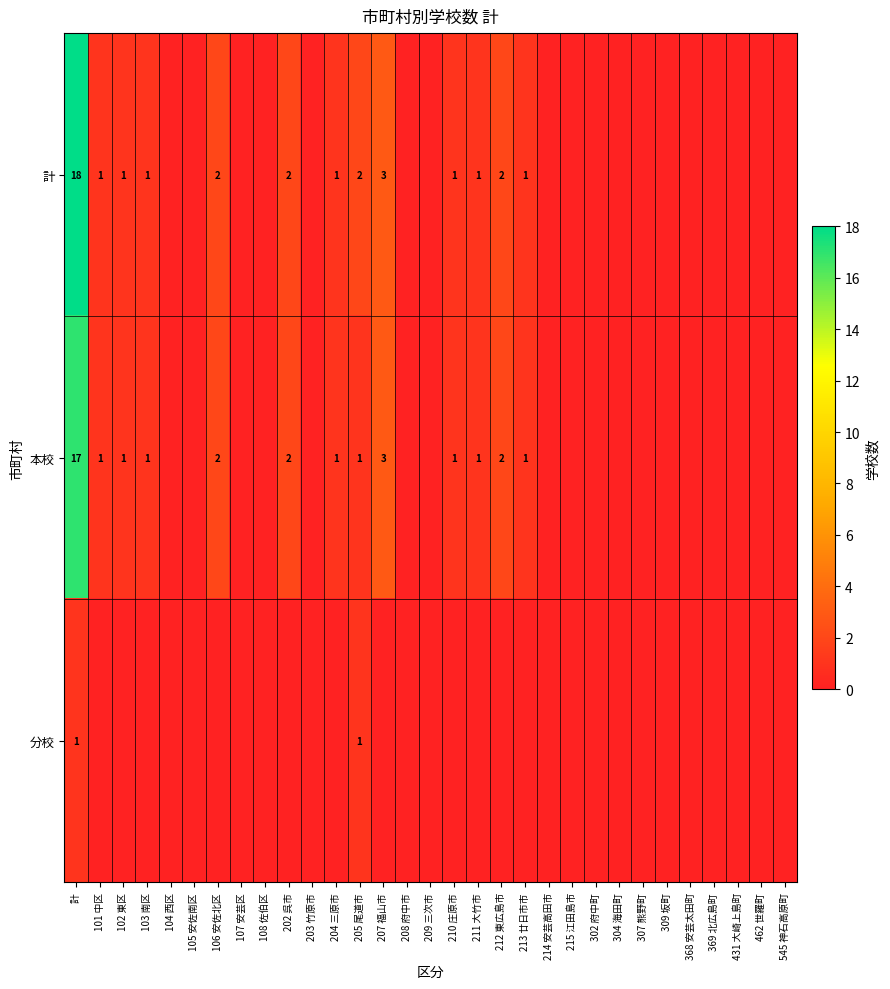

What is the greatest value displayed?

18